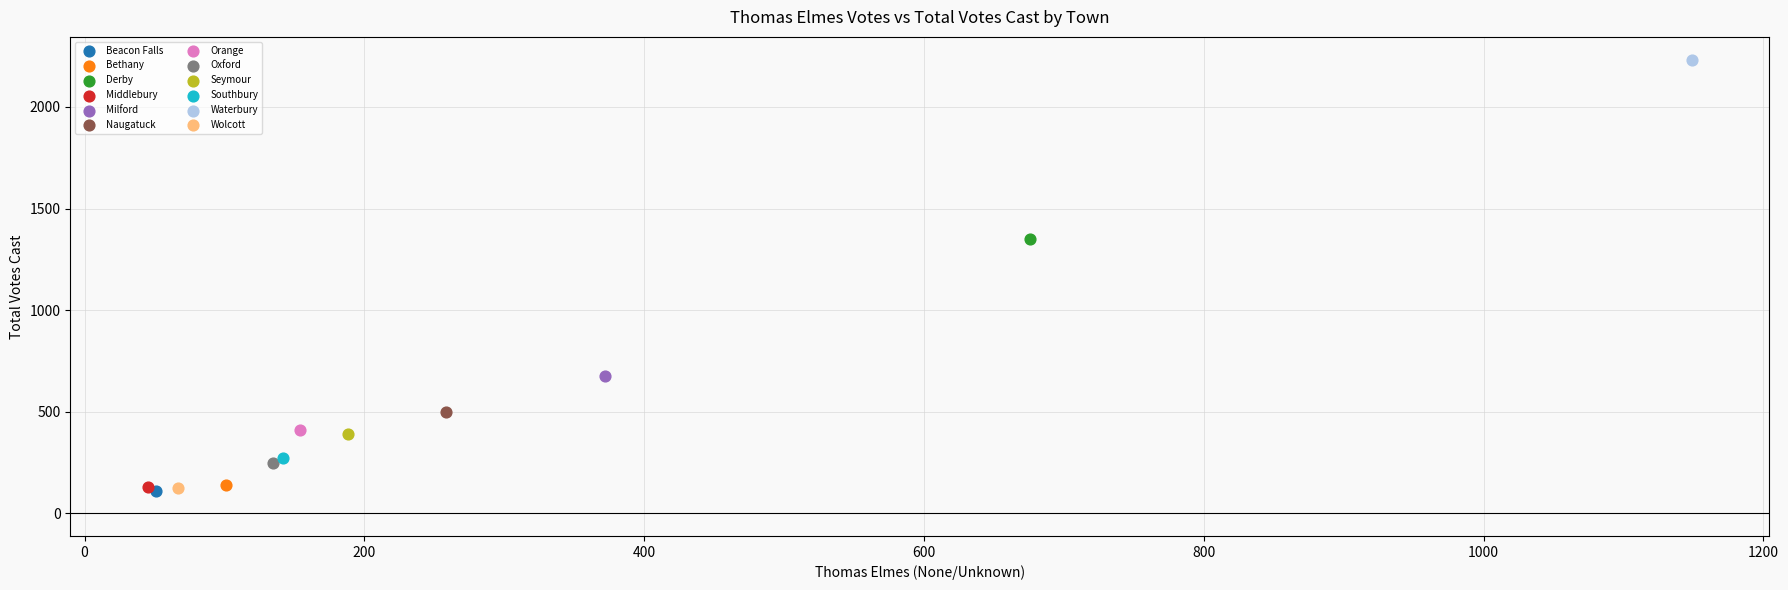

What are all the series names shown in the legend?

Beacon Falls, Bethany, Derby, Middlebury, Milford, Naugatuck, Orange, Oxford, Seymour, Southbury, Waterbury, Wolcott